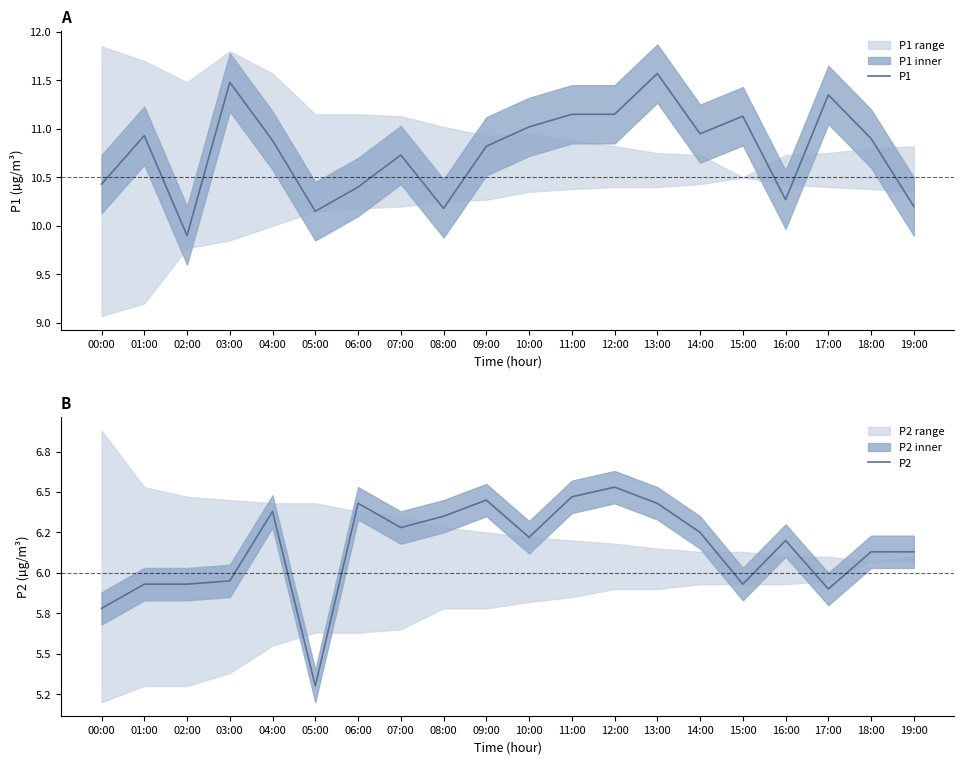

How many lines are shown in the chart?

2